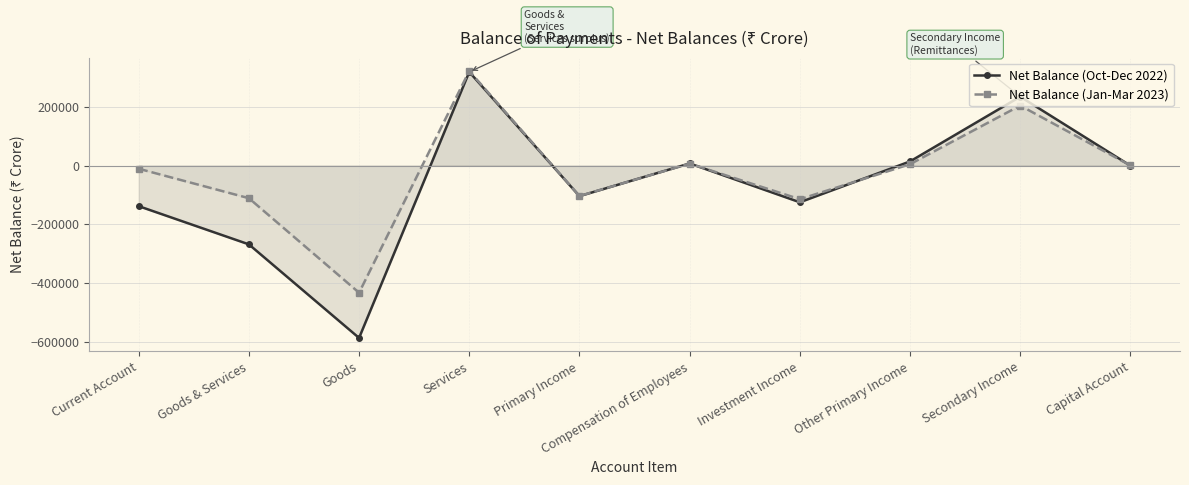

How many data points in Net Balance (Jan-Mar 2023) are less than 100?

5